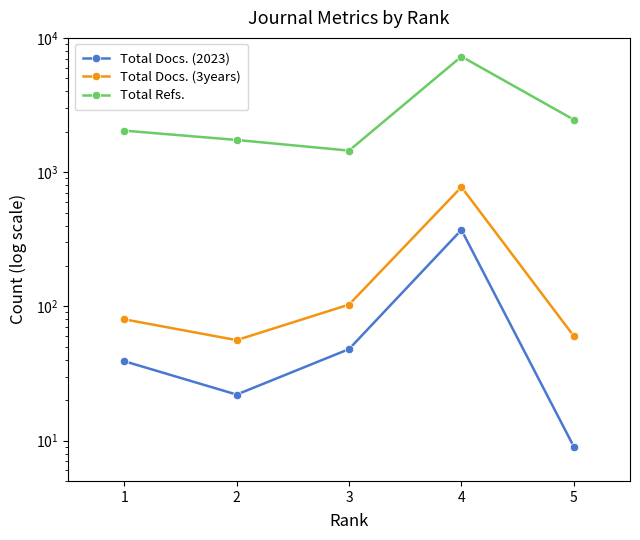

In Total Refs., how many points are higher than both neighbors (excluding endpoints)?

1